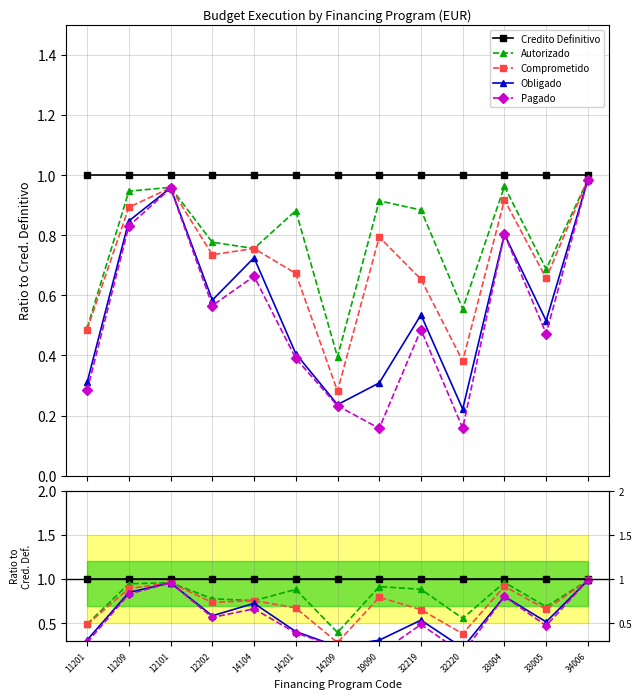

In Pagado, how many points are lower than both neighbors (excluding endpoints)?

4